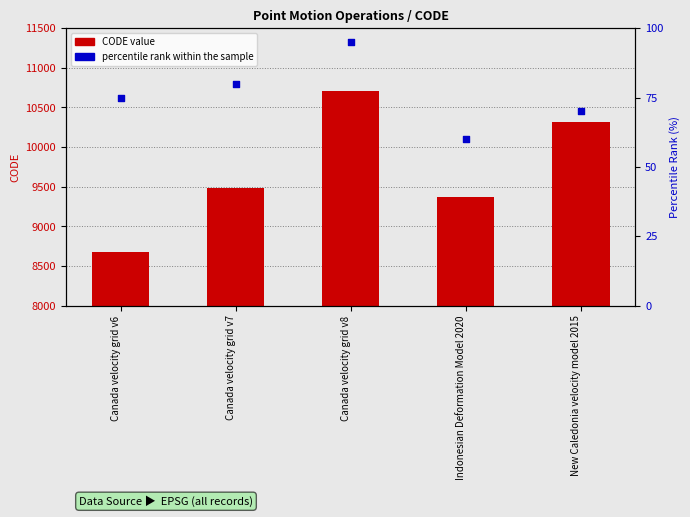

Which series reaches the minimum Y coordinate?

percentile rank within the sample